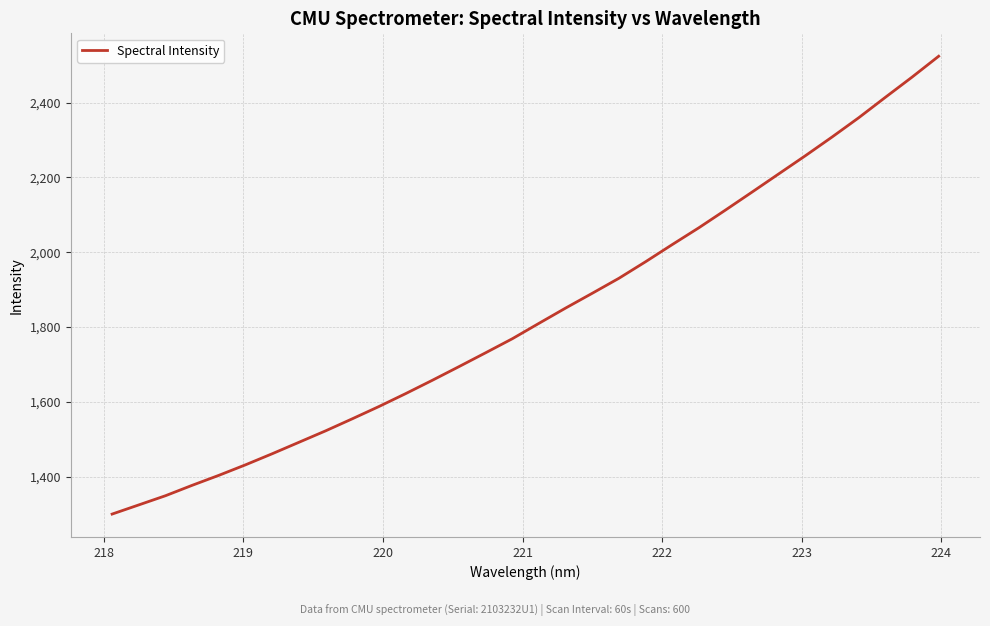

How many lines are shown in the chart?

1